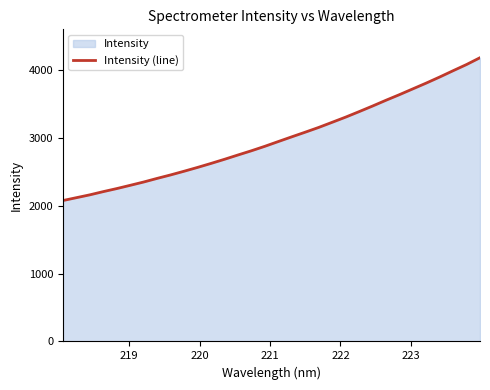

Count the number of data series in this chart.

1